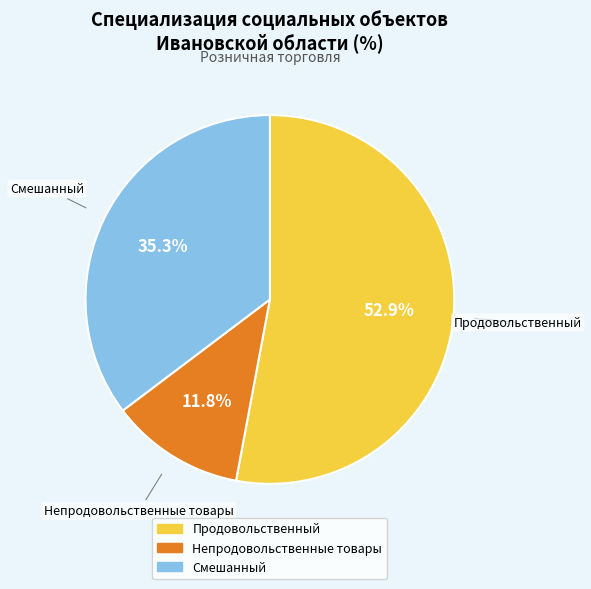

Which has a higher value, Продовольственный or Непродовольственные товары?

Продовольственный